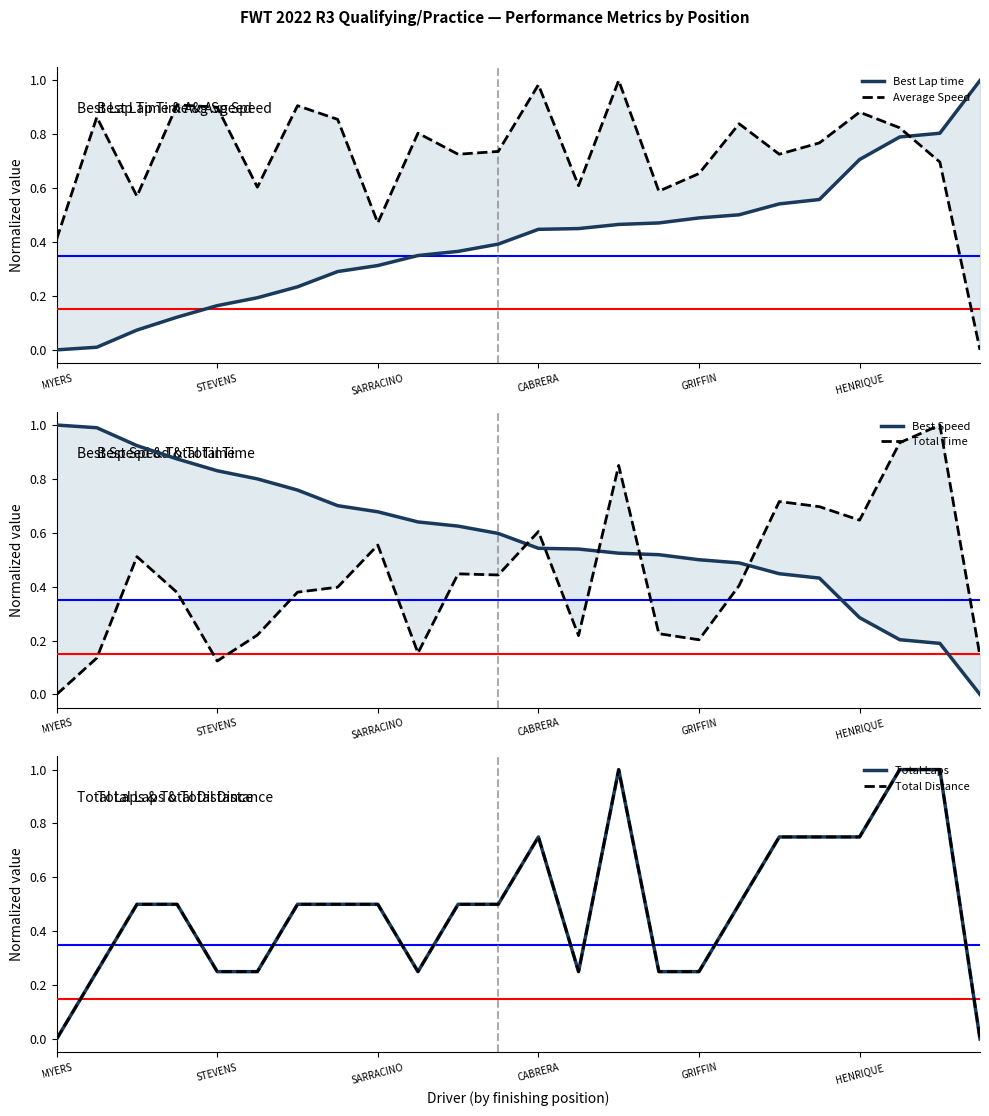

Is the value of Best Lap time at 22 greater than the value of Best Speed at 9?

Yes